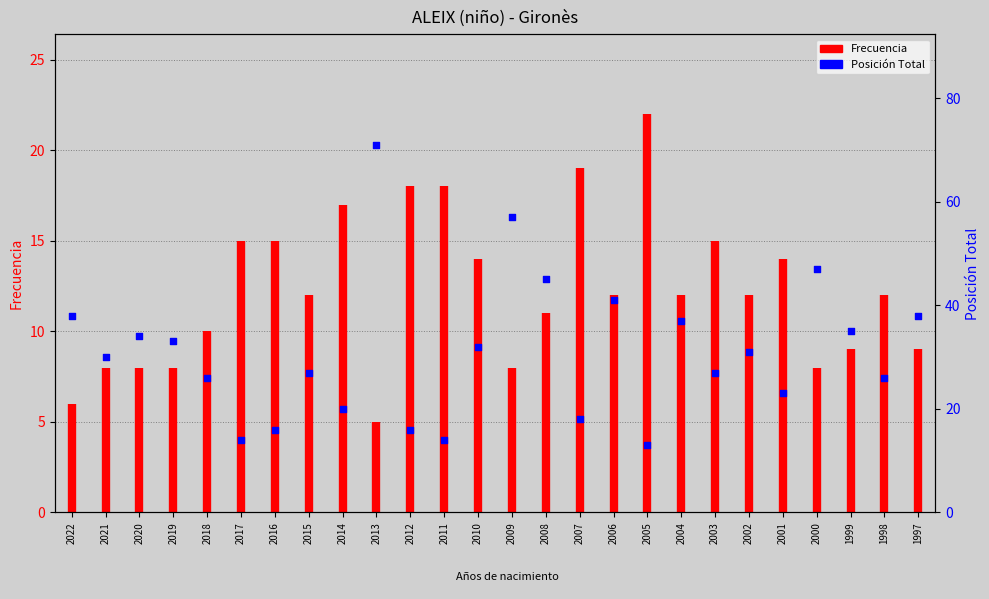

What is the ratio of the value at 2018 to the value at 2021?

0.9